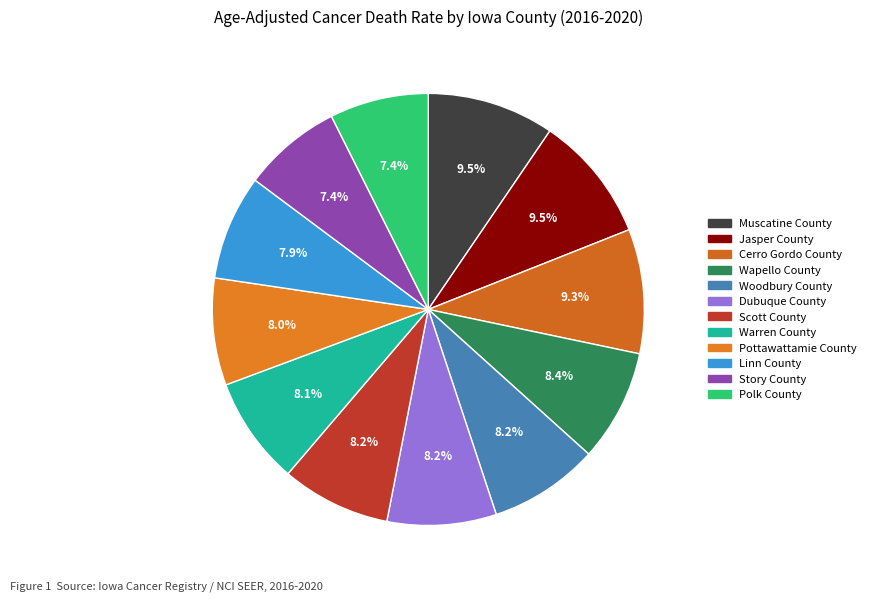

What is the ratio of the value at Pottawattamie County to the value at Scott County?

1.0